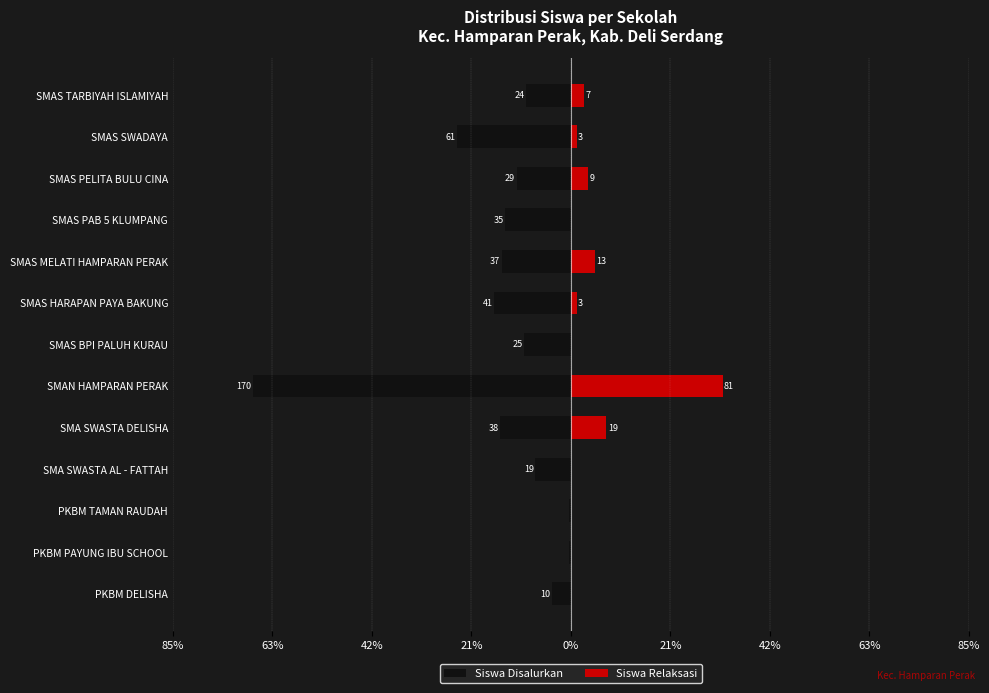

Between SMAS BPI PALUH KURAU and SMAS SWADAYA, which series saw the biggest shift?

Siswa Disalurkan